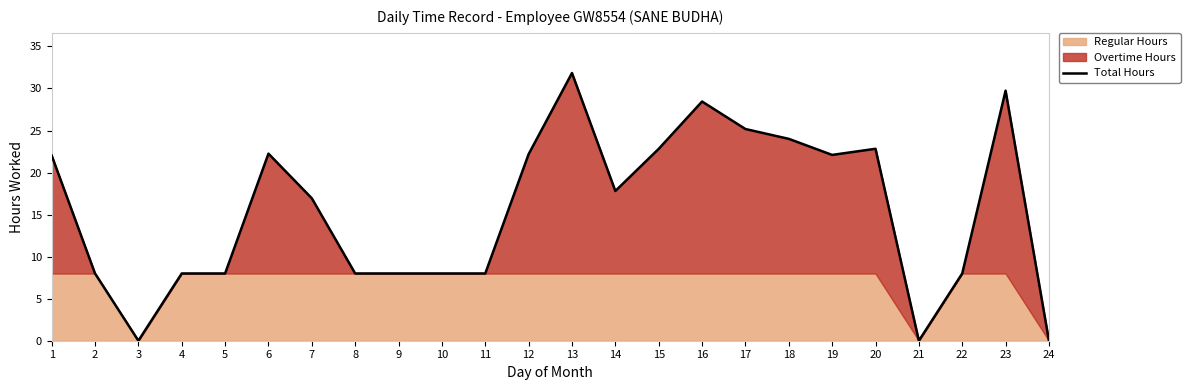

At which category does the chart reach its peak across all series?

13